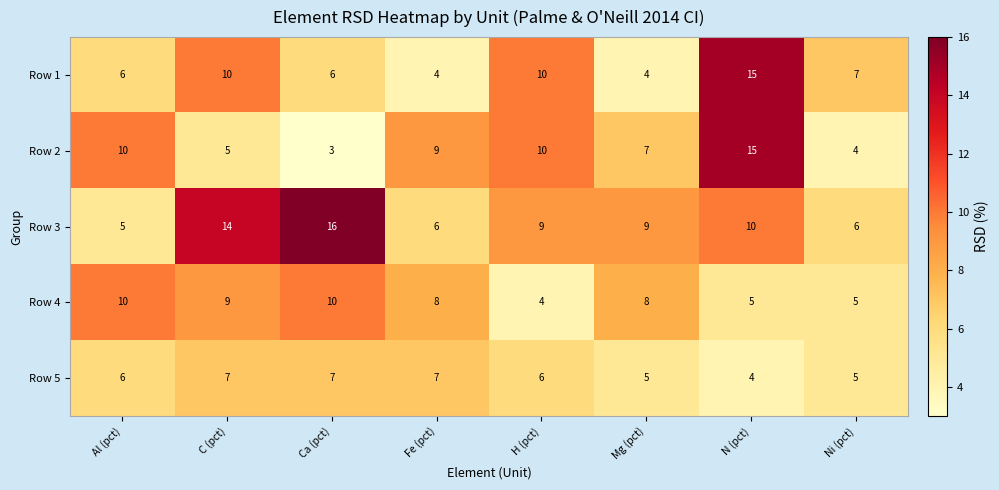

The Row 2 series shows 4 at Ni (pct). True or false?

True